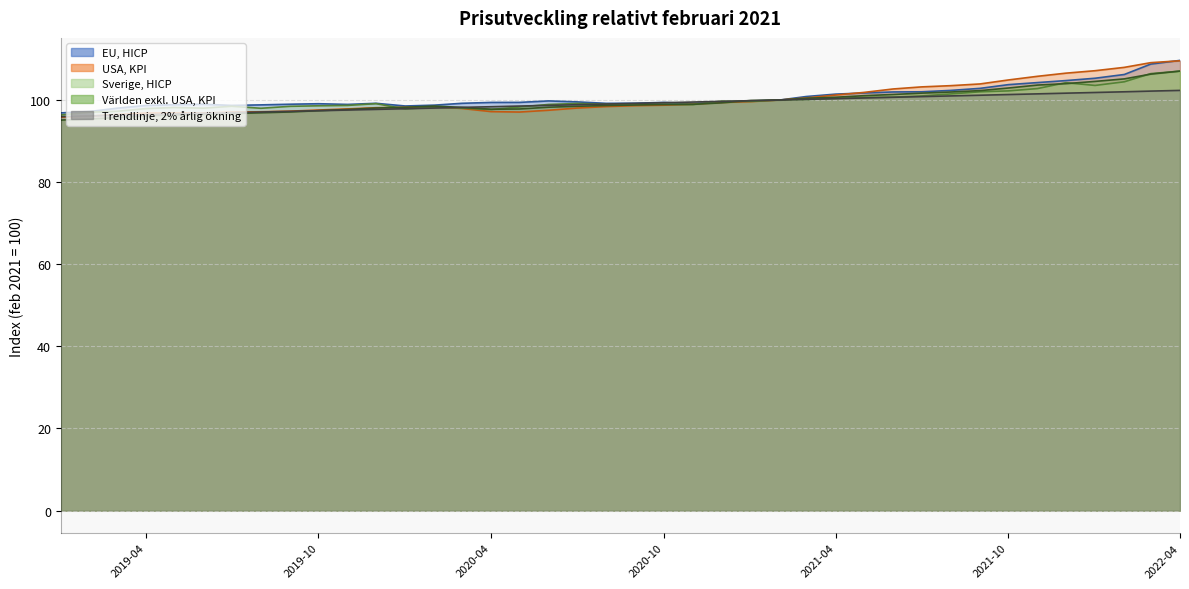

Where does the USA, KPI series first go above 98?

2019-12